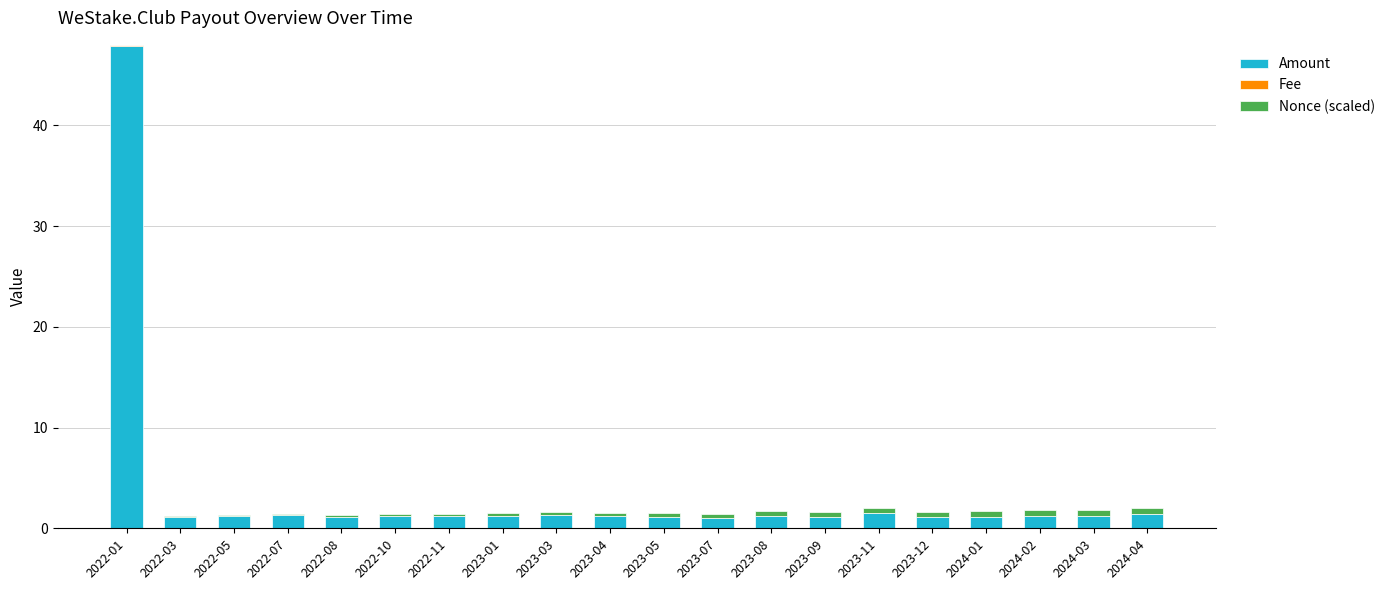

At which category is the sum across all series the highest?

2022-01